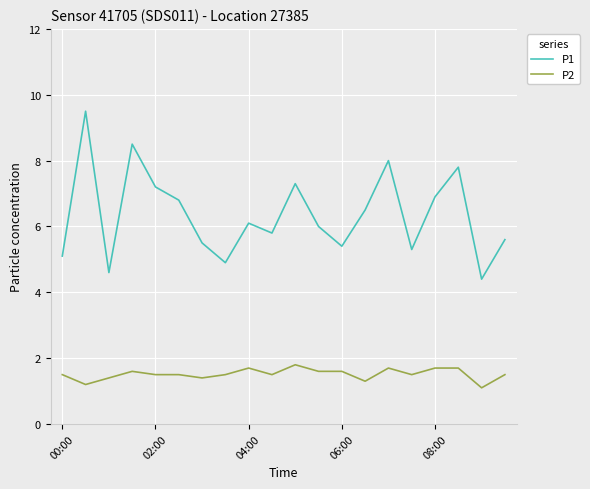

What is the highest value of the P2 series?

1.8